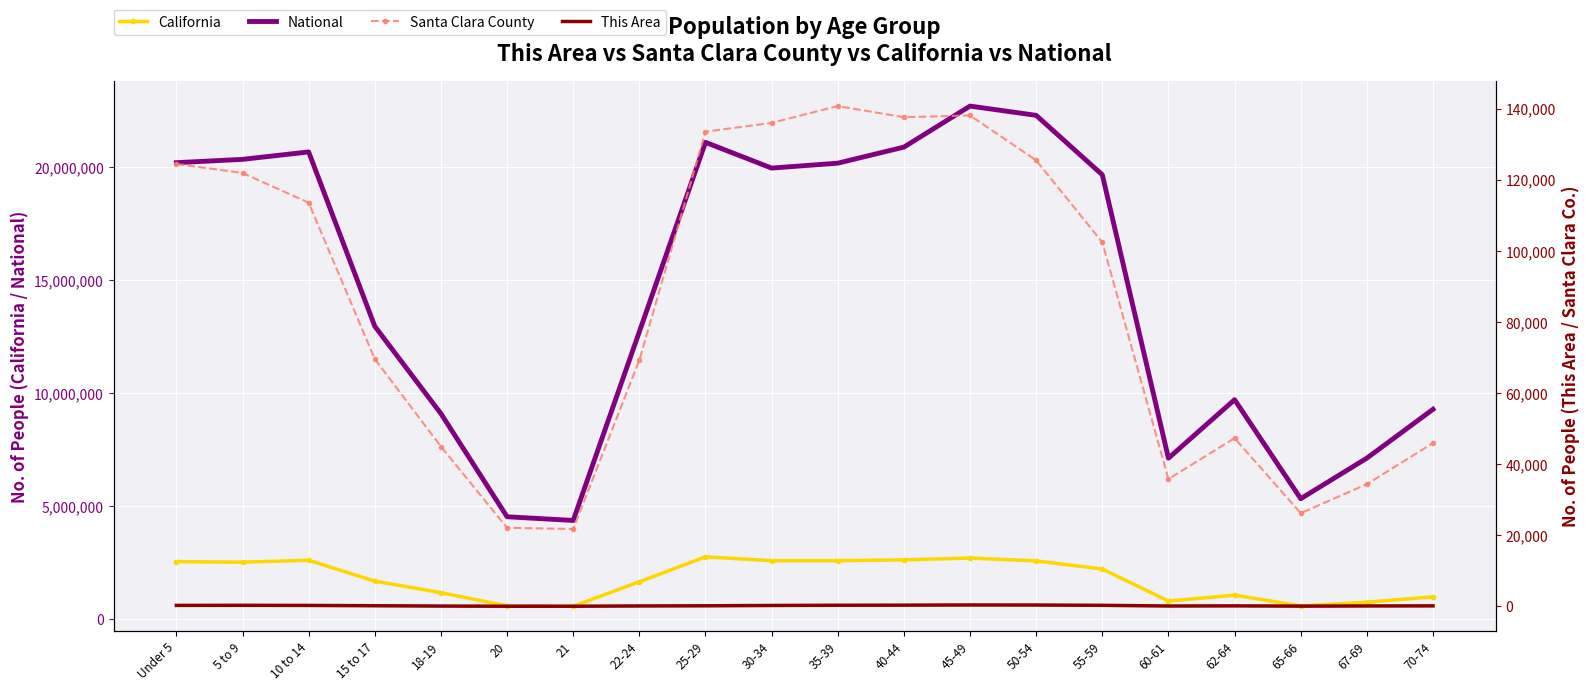

At which label does National reach its peak?

45-49